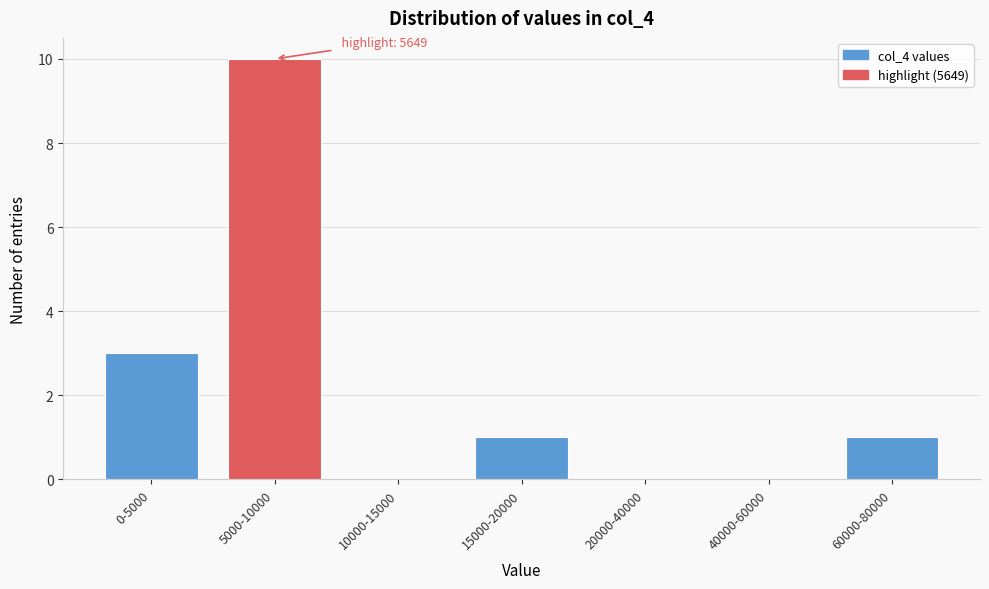

Reading left to right, extract all data points from this chart.

0-5000=3	5000-10000=10	10000-15000=0	15000-20000=1	20000-40000=0	40000-60000=0	60000-80000=1